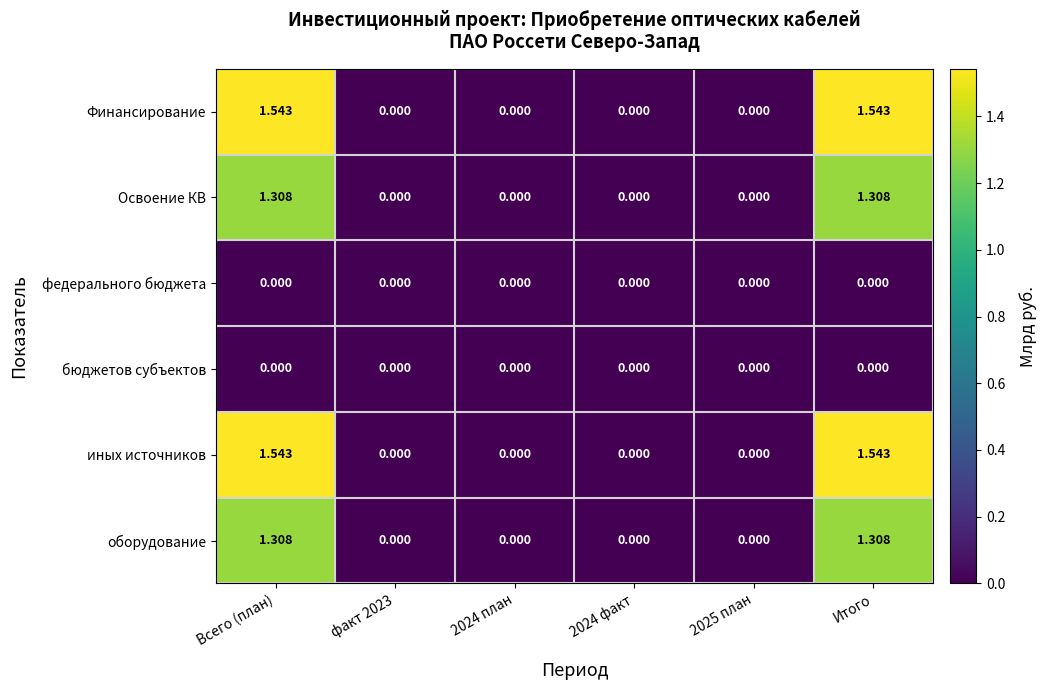

Is the value of иных источников at 2024 факт greater than the value of Освоение КВ at Всего (план)?

No